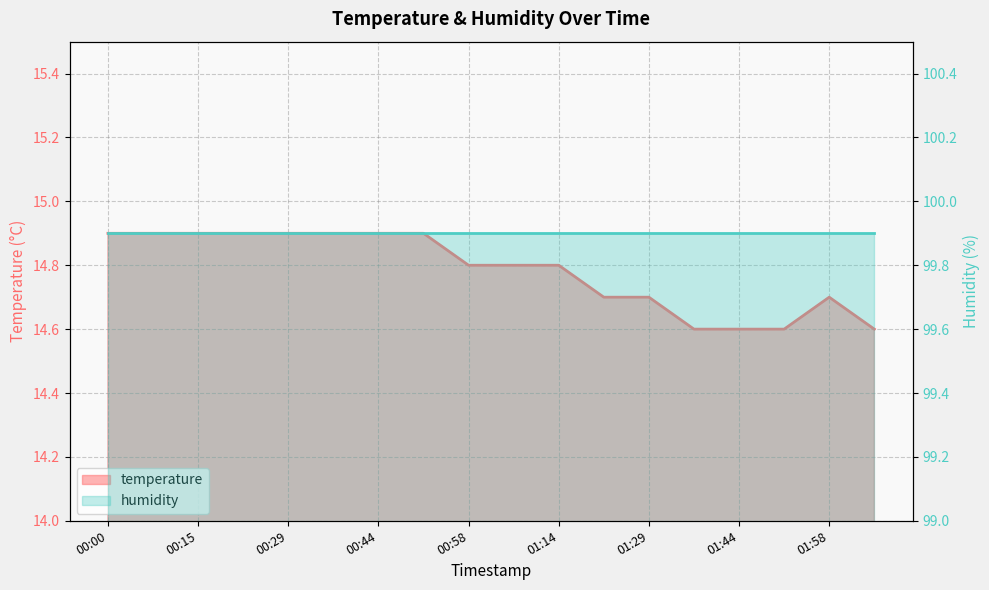

What position from the right is 01:06?

9